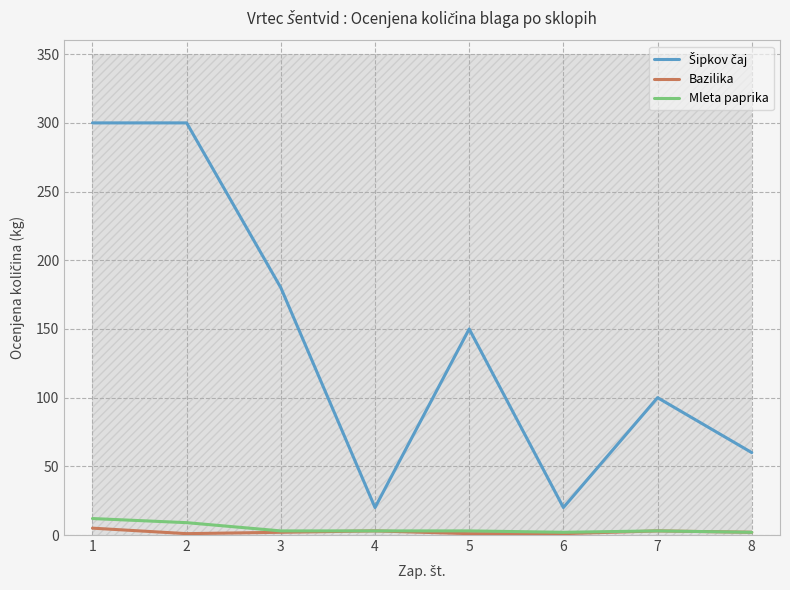

How many Šipkov čaj values are between 60 and 300?

6